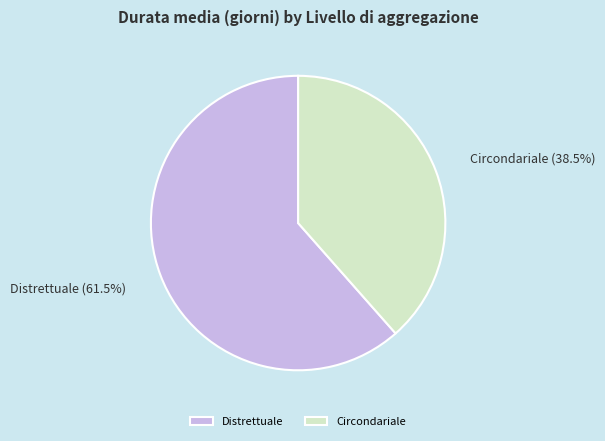

Rank the categories by value from lowest to highest.

Circondariale, Distrettuale